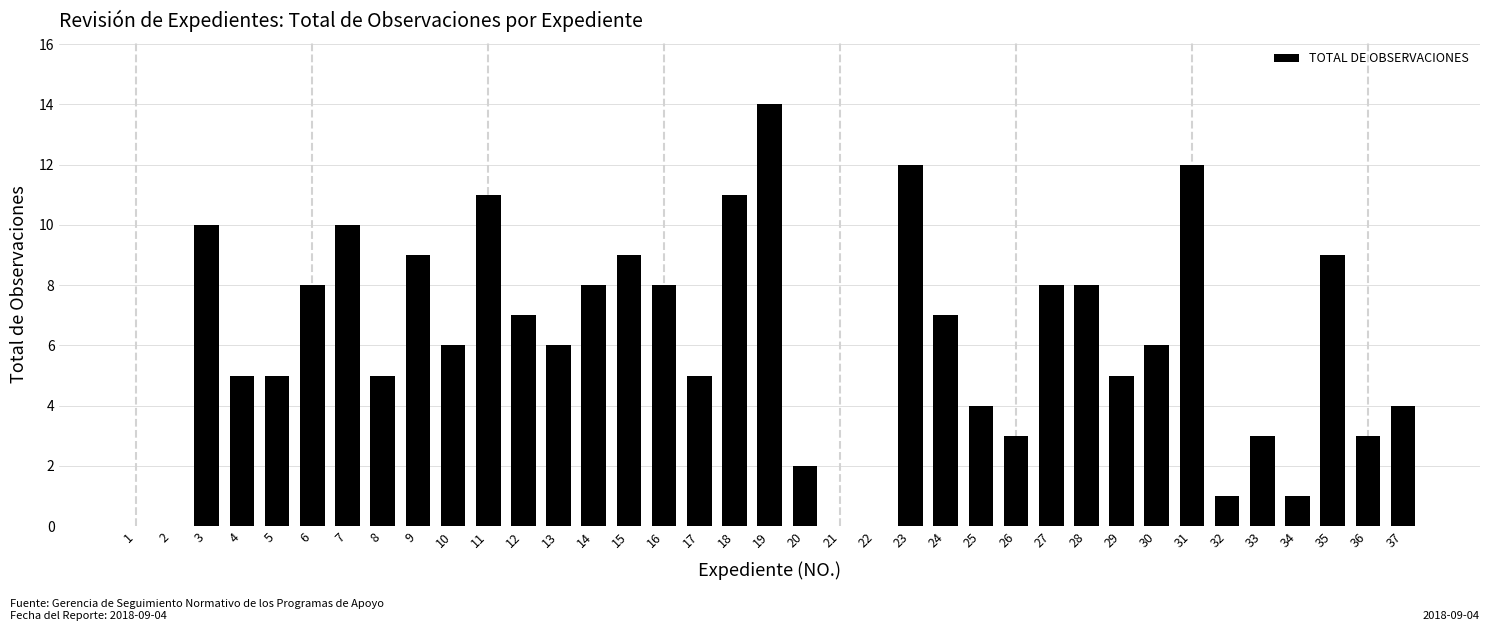

Which label corresponds to the largest value in the chart?

19